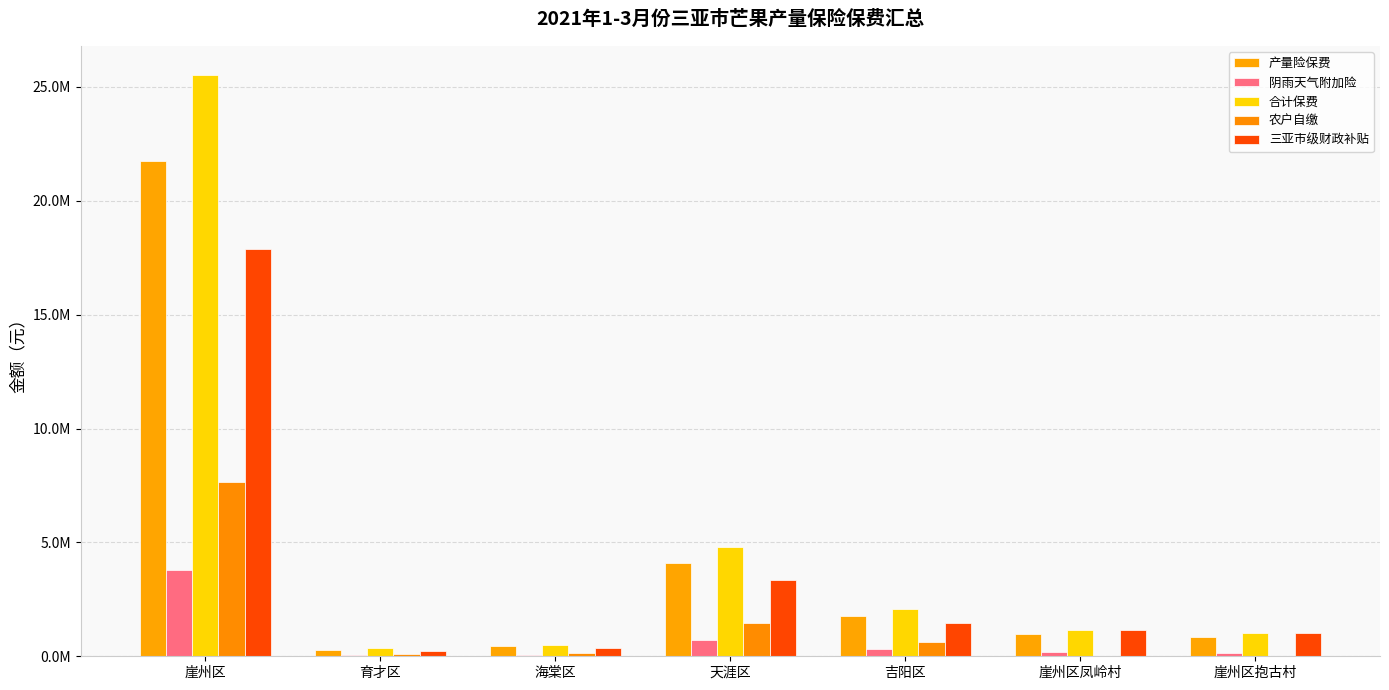

Rank the series at 崖州区抱古村 from lowest to highest value.

农户自缴, 阴雨天气附加险, 产量险保费, 合计保费, 三亚市级财政补贴